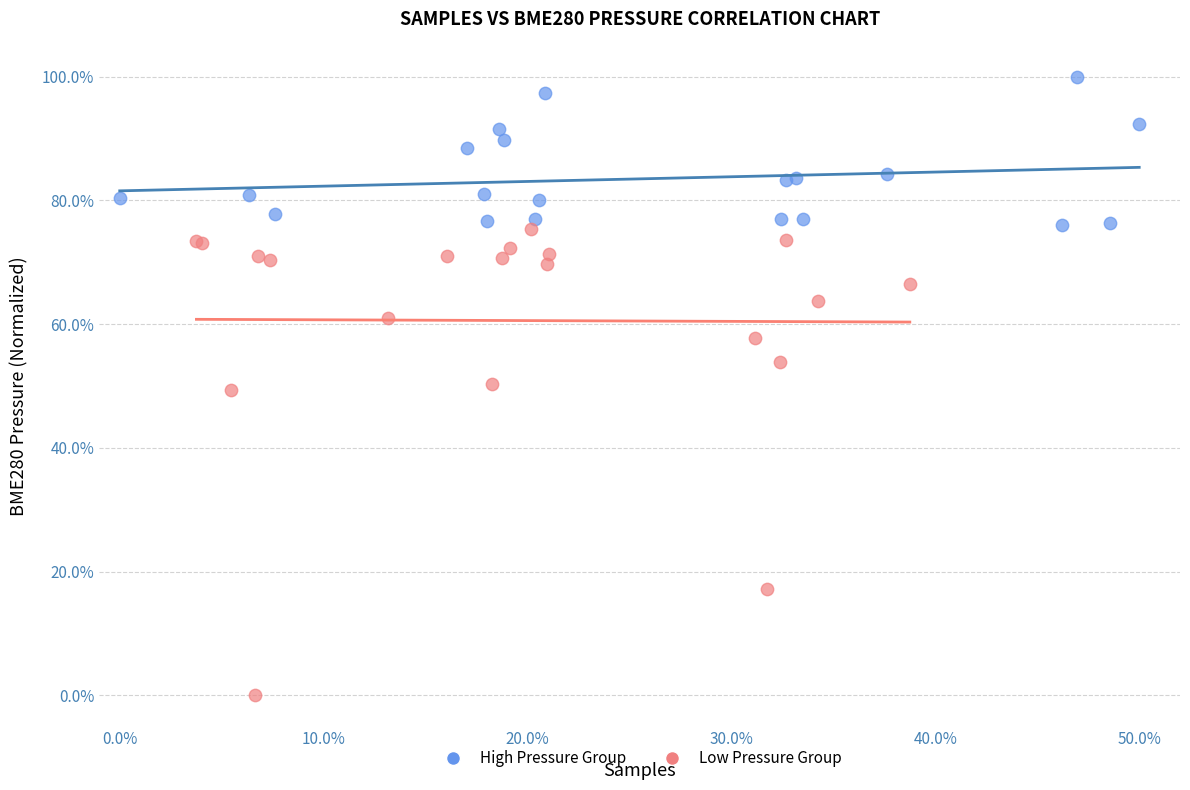

Which series reaches the maximum Y coordinate?

High Pressure Group